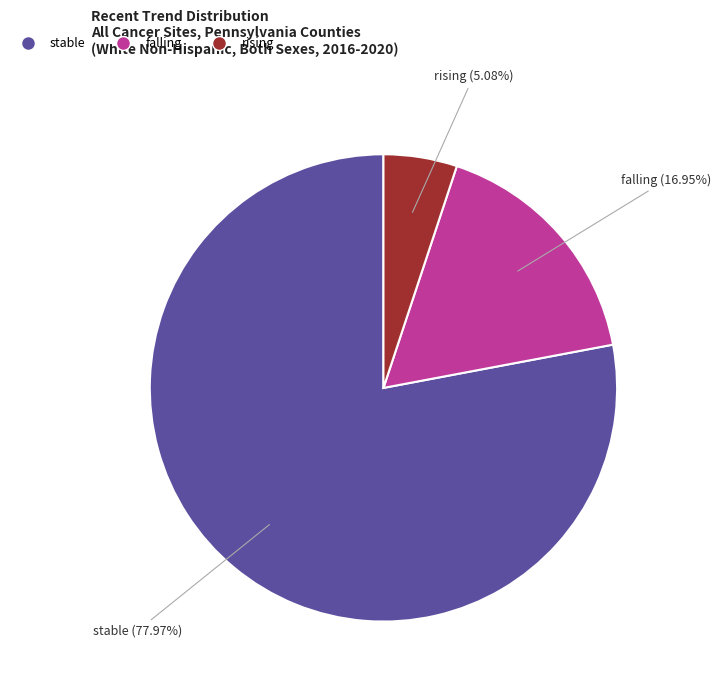

What percentage is NOT represented by rising?

94.9%